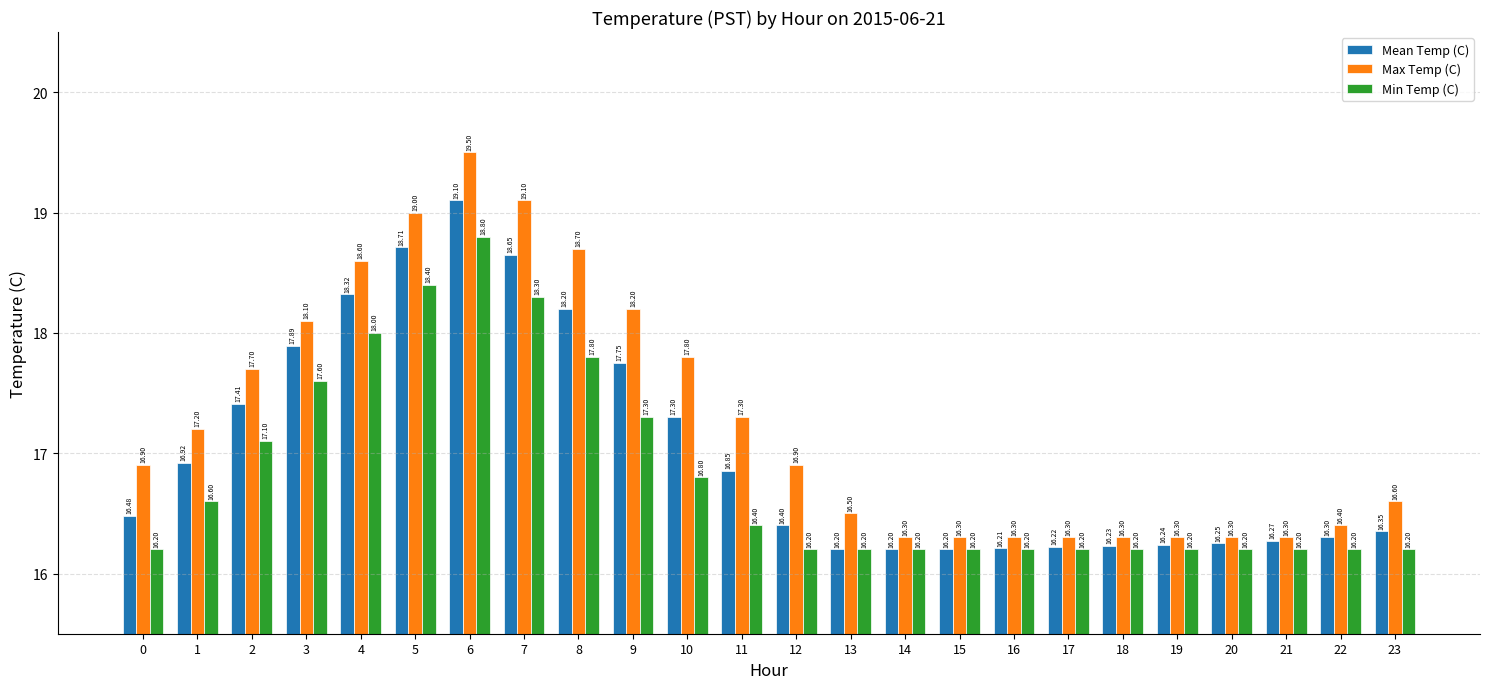

Which series has the widest spread of values?

Max Temp (C)